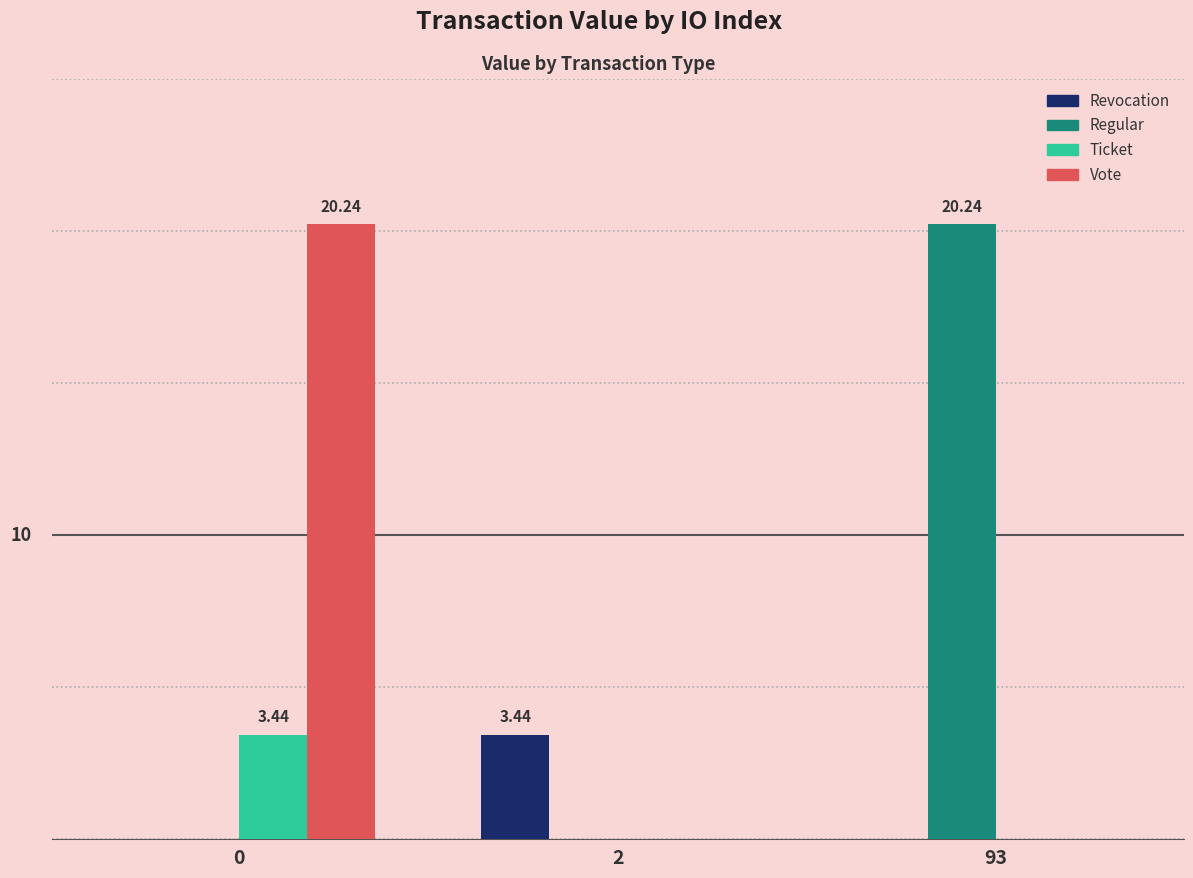

What are all the series names shown in the legend?

Revocation, Regular, Ticket, Vote